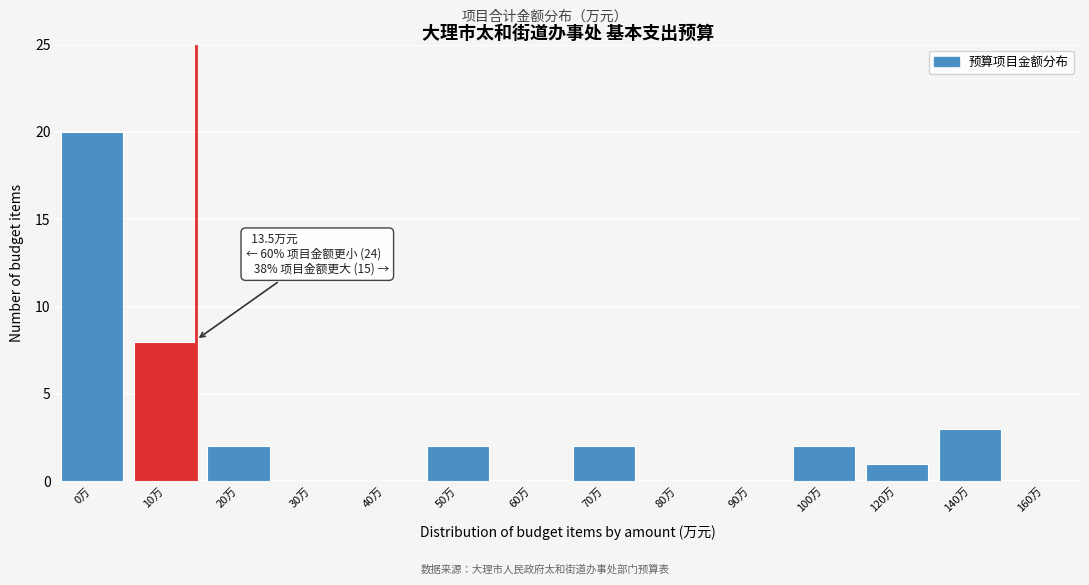

Reading left to right, list all the values displayed in this chart.

0万=20	10万=8	20万=2	30万=0	40万=0	50万=2	60万=0	70万=2	80万=0	90万=0	100万=2	120万=1	140万=3	160万=0